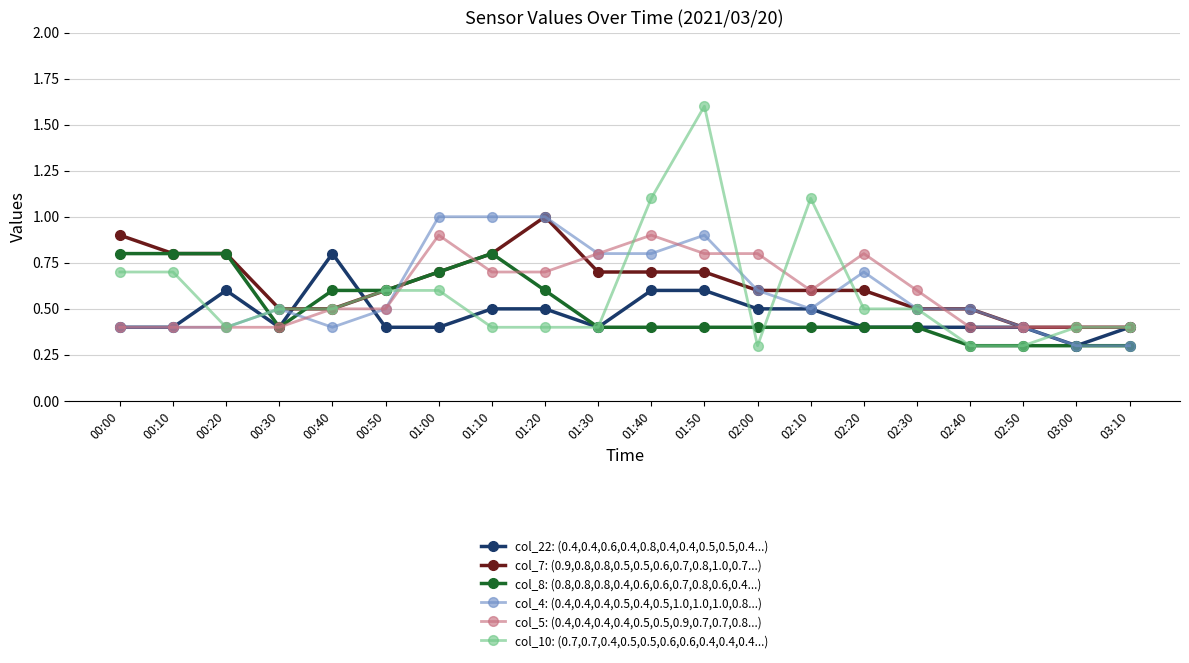

True or false: col_8: (0.8,0.8,0.8,0.4,0.6,0.6,0.7,0.8,0.6,0.4...) has more than 0 interior local peaks.

True